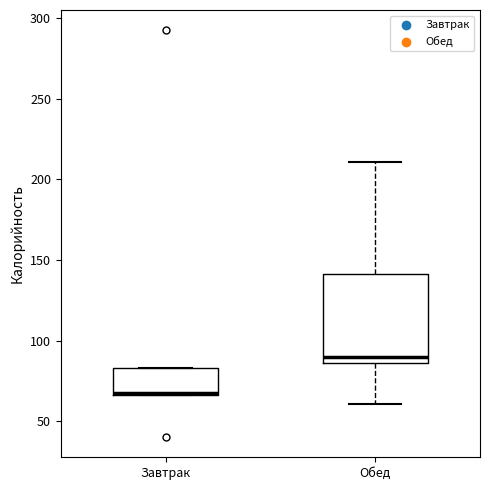

Where does the median line of the box for Обед sit on the y-axis? The values are not printed on the chart, so give them approximately, as read against the axis.

90